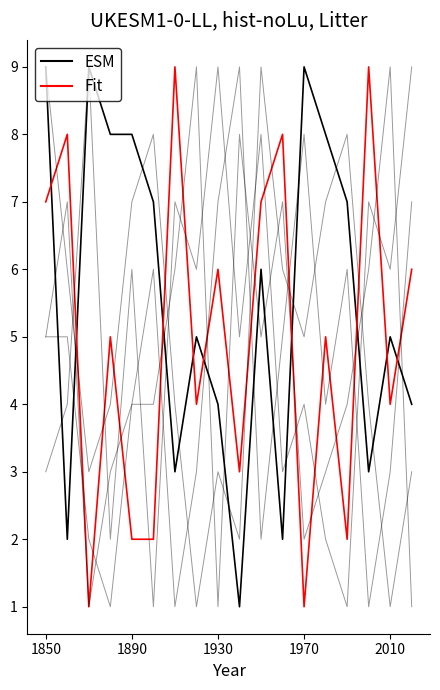

The value of Fit at 1930 is 6. True or false?

True